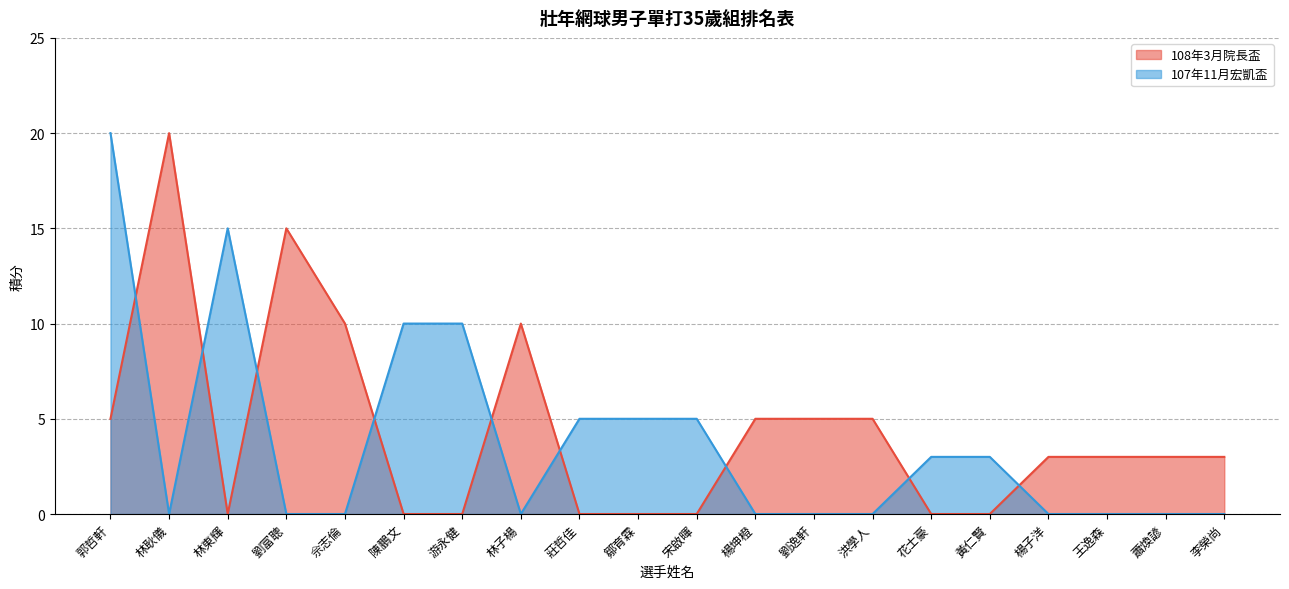

What is the spread (max minus min) of values at 鄒育霖?

5